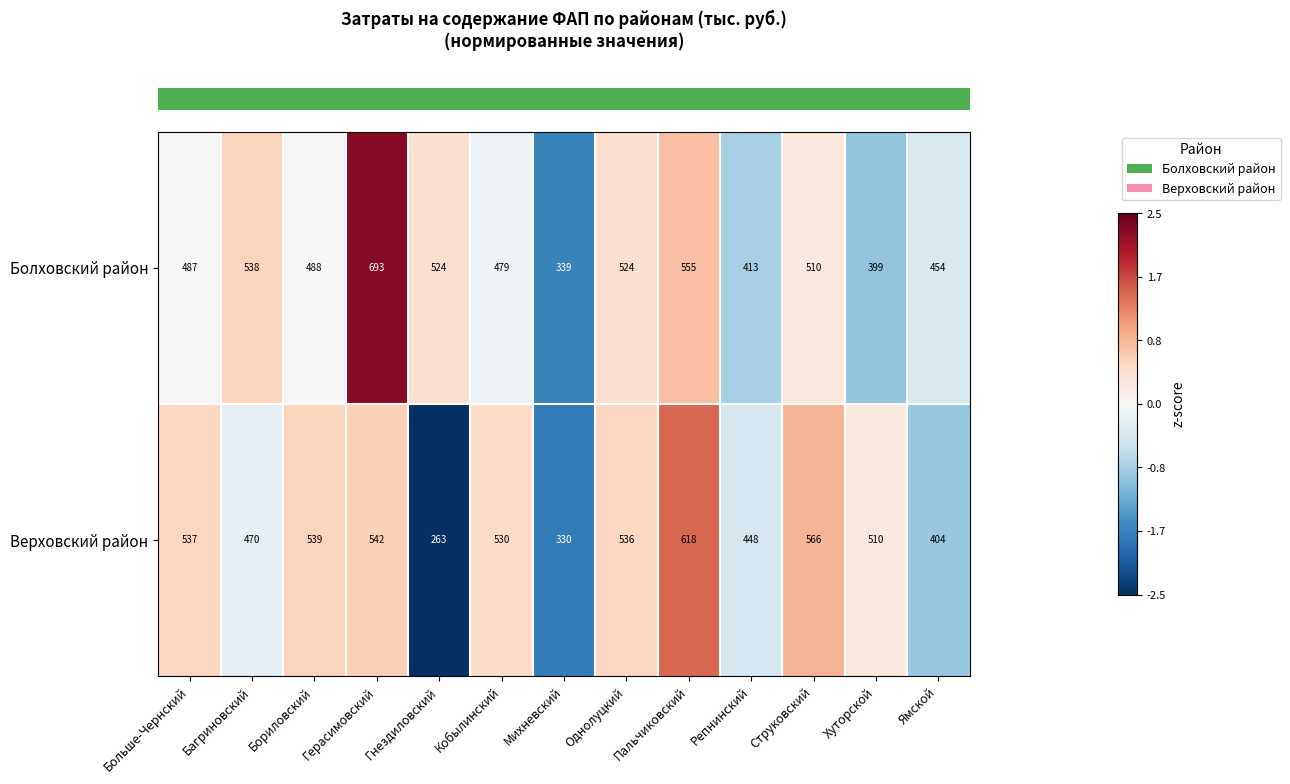

What is the sum of all Болховский район values?

6403